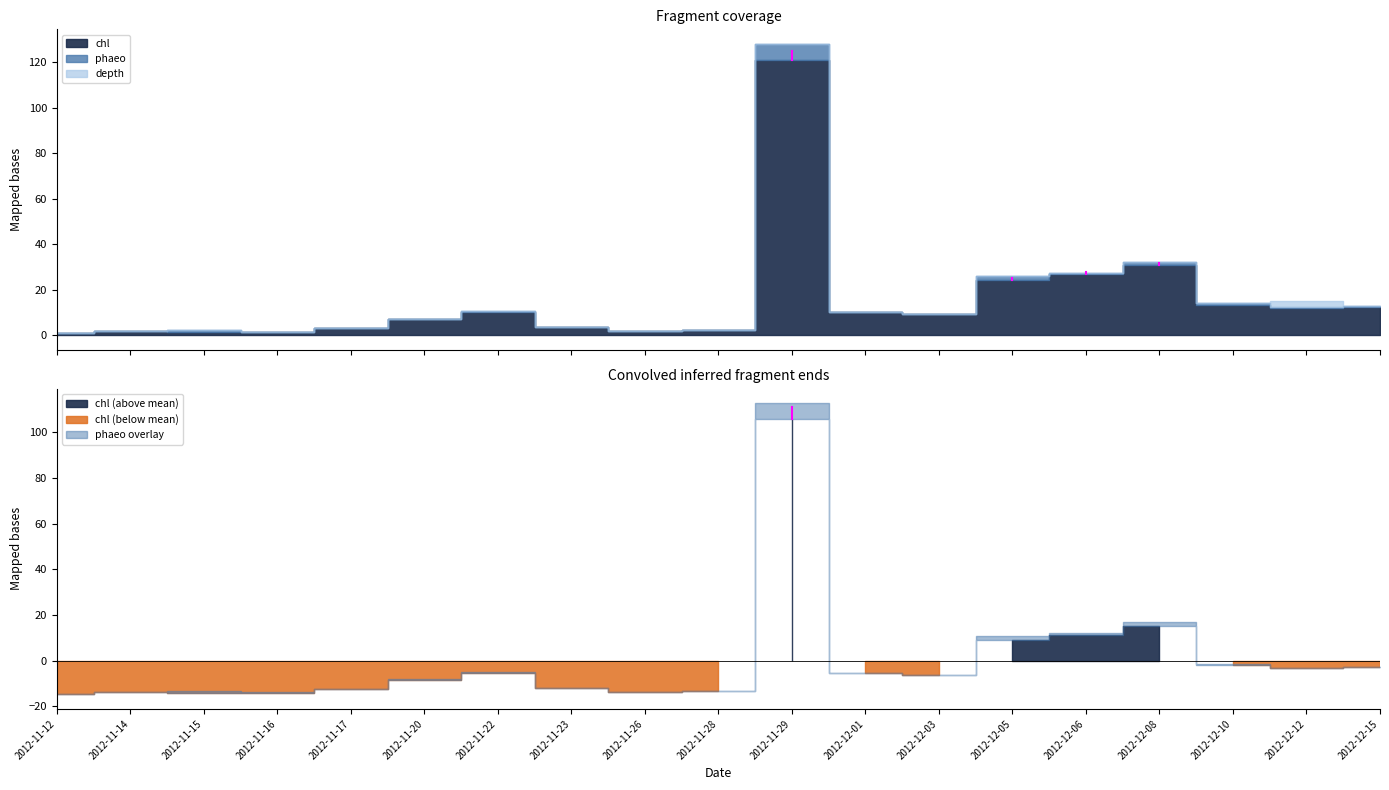

True or false: depth and chl intersect in this chart.

True